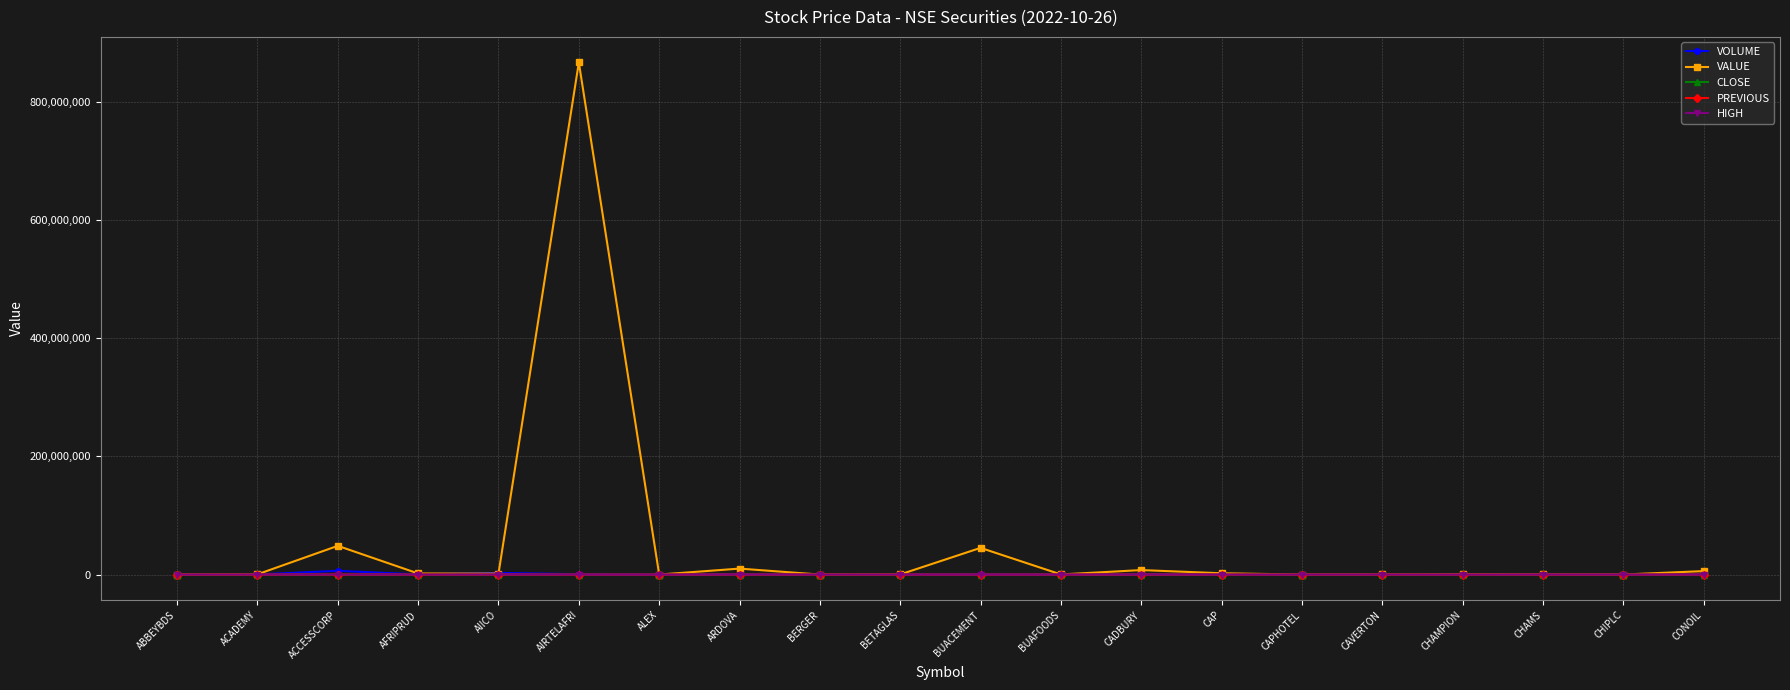

How many data points in HIGH are above 6?

10